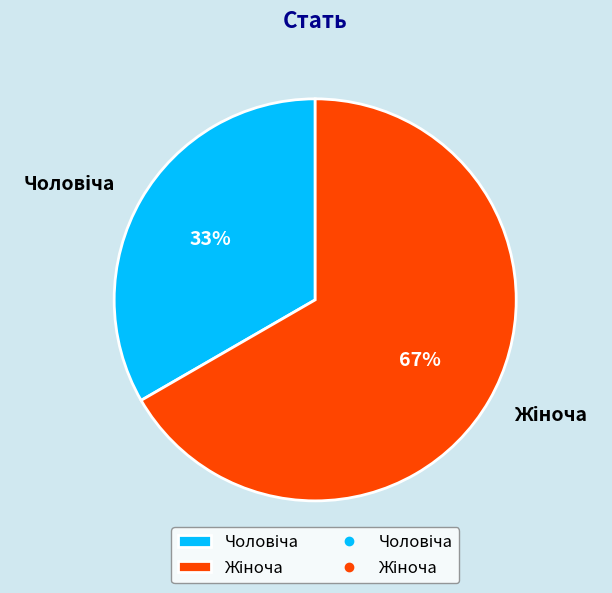

How many slices are in this pie chart?

2